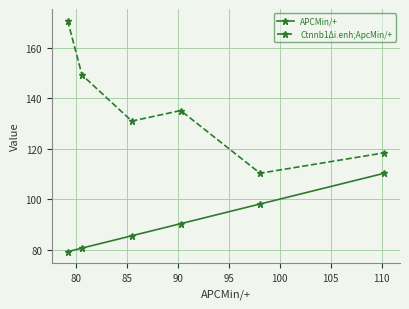

Count the number of categories in the chart.

6